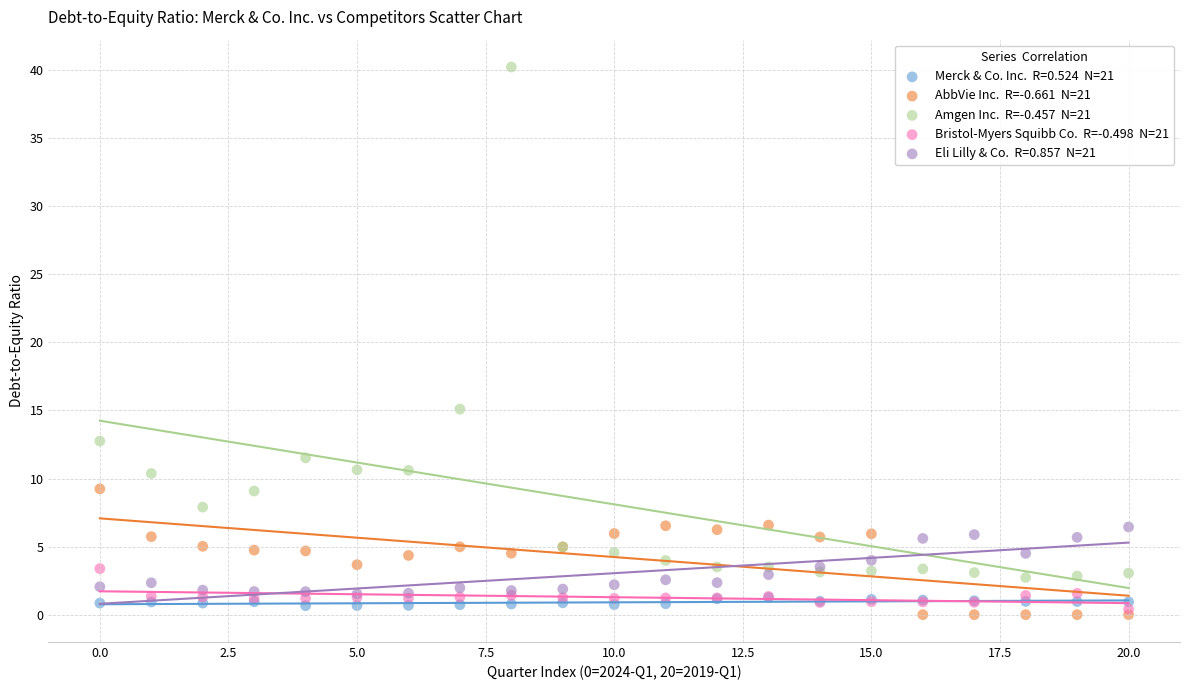

Across all series, what Y value is closest to 20?

15.1